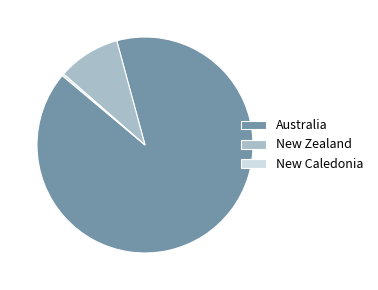

Which has a higher value, Australia or New Zealand?

Australia